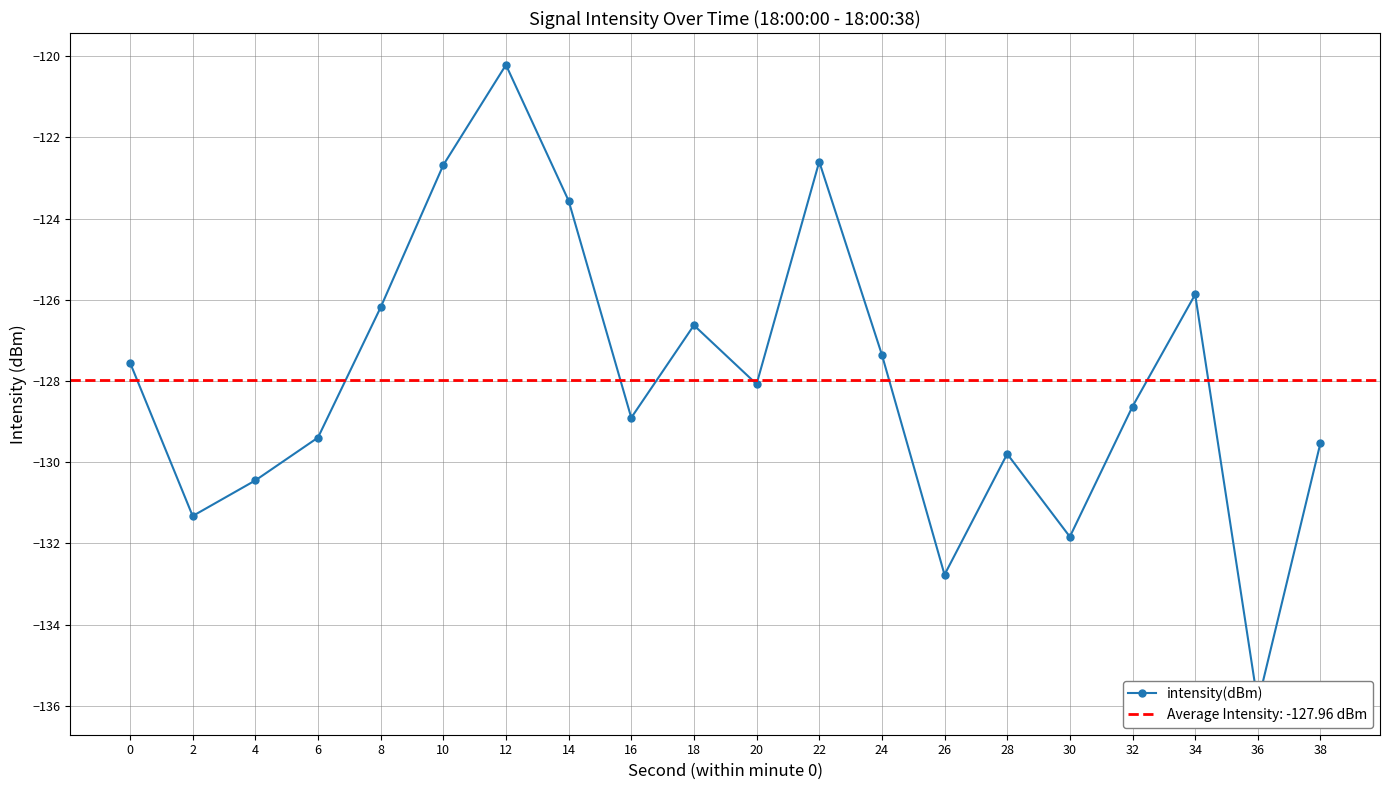

What is the maximum value shown in the chart?

-120.2